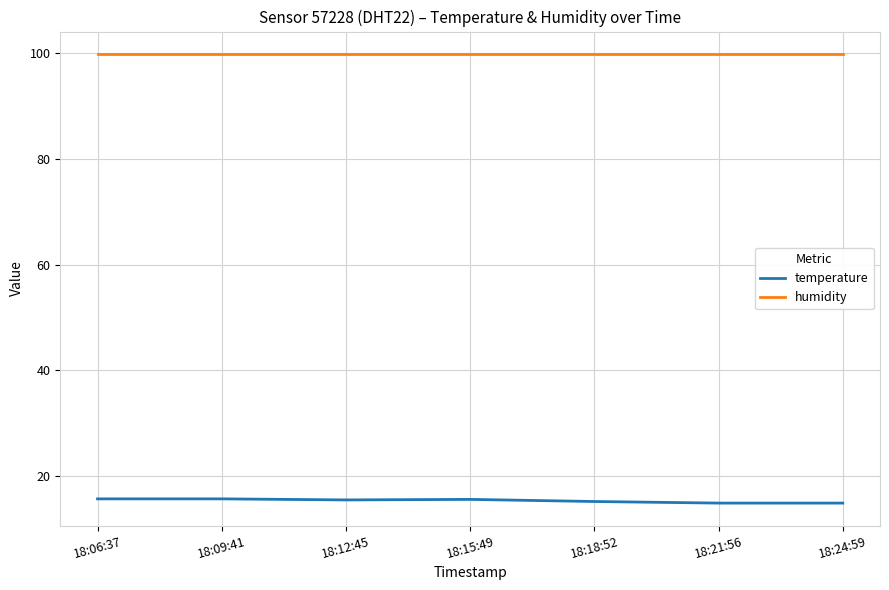

Is this an area chart (filled region under the line)?

No